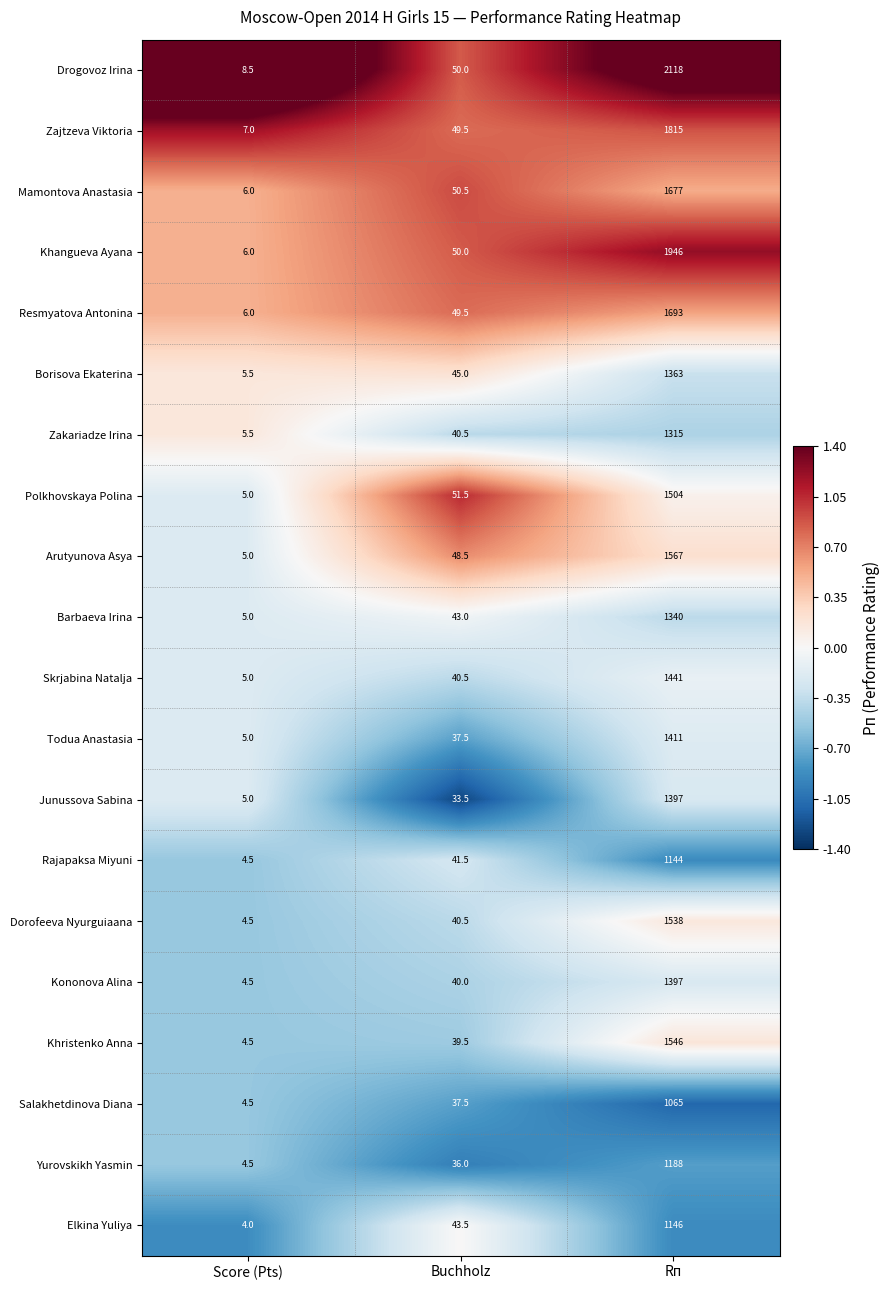

Which series has the largest total across all categories?

Drogovoz Irina